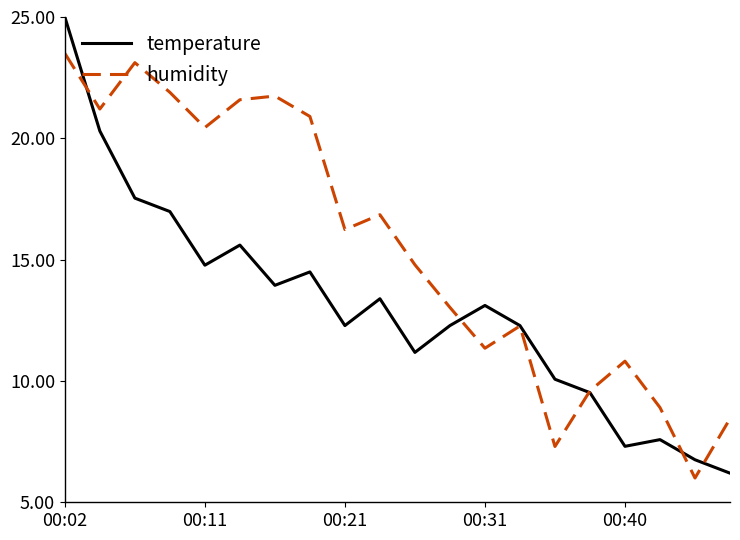

Which series has the widest spread of values?

temperature